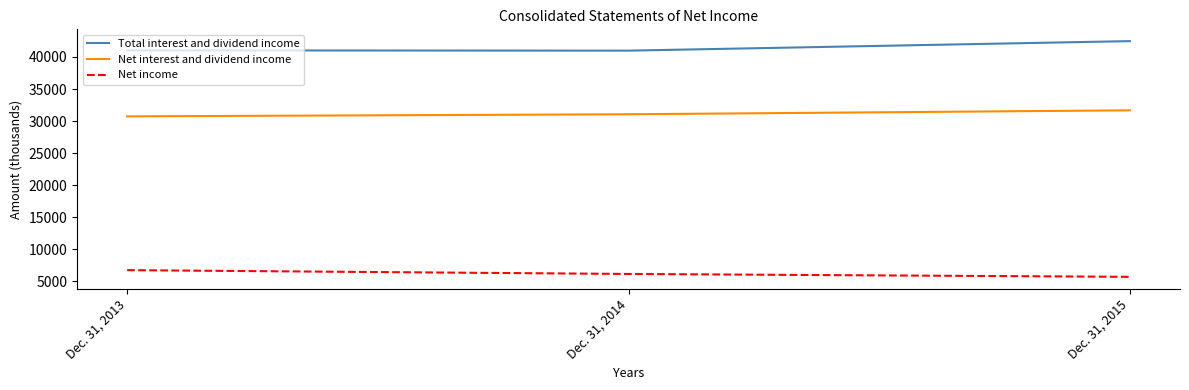

Rank the categories by Total interest and dividend income value from lowest to highest.

Dec. 31, 2014, Dec. 31, 2013, Dec. 31, 2015